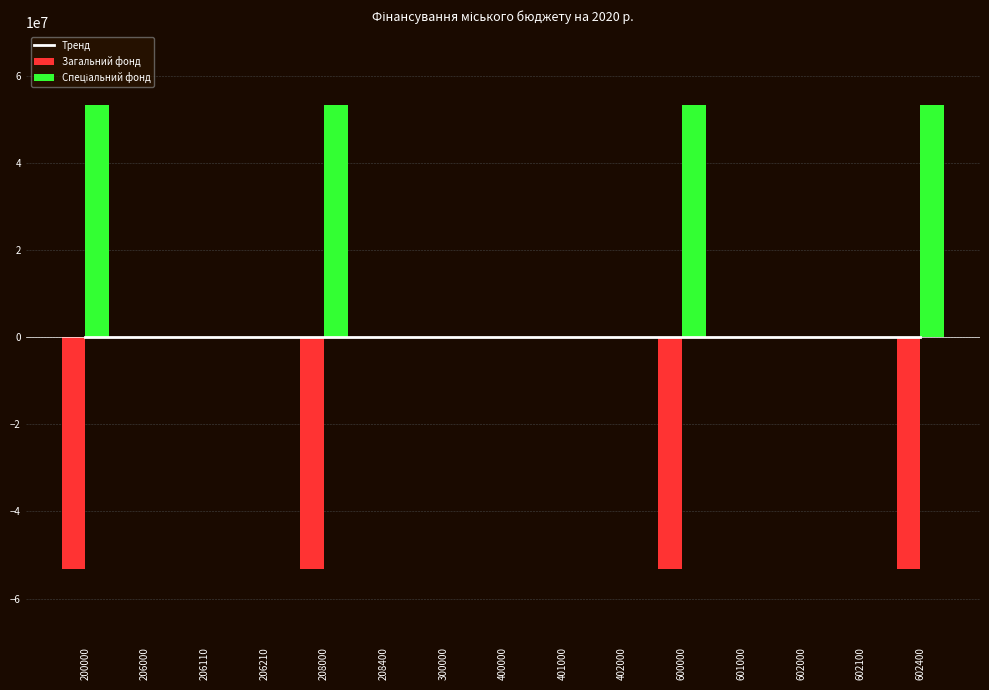

How many distinct data groups are displayed?

3